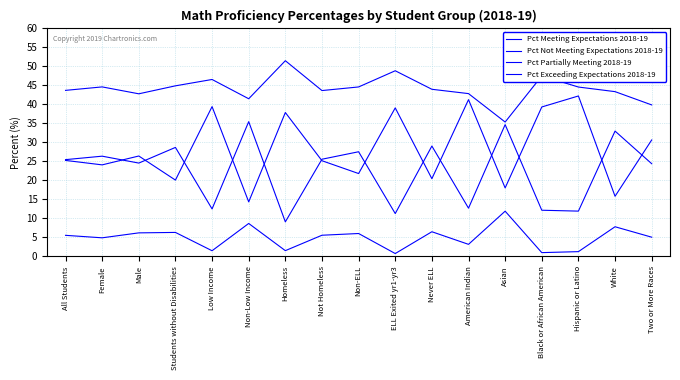

What is the total value across all series at Two or More Races?

100.0